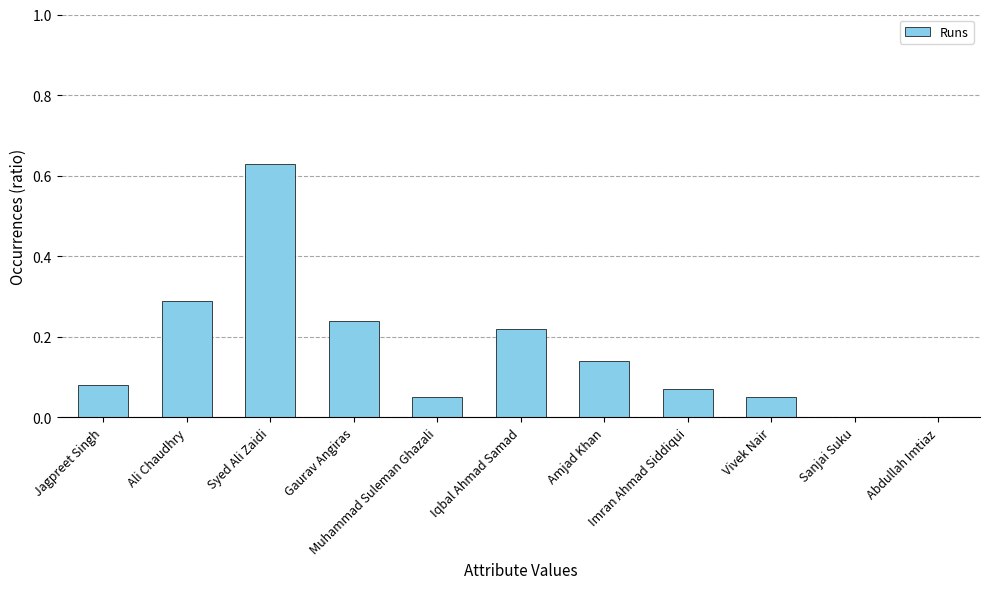

What is the label of the 11th bar from the right?

Jagpreet Singh